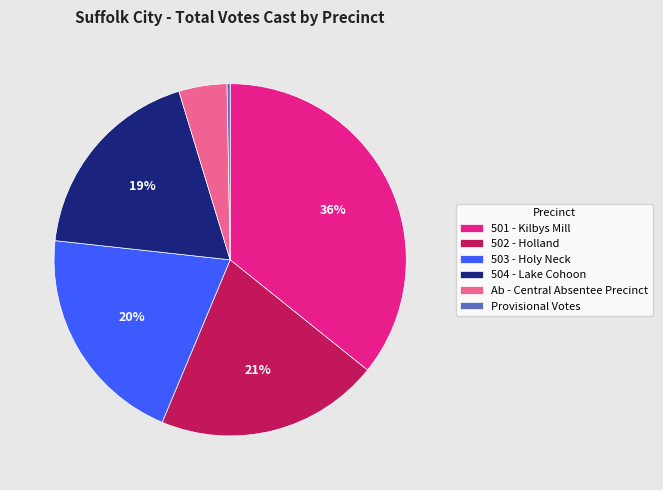

To the nearest percent, what portion does 503 - Holy Neck represent?

20%